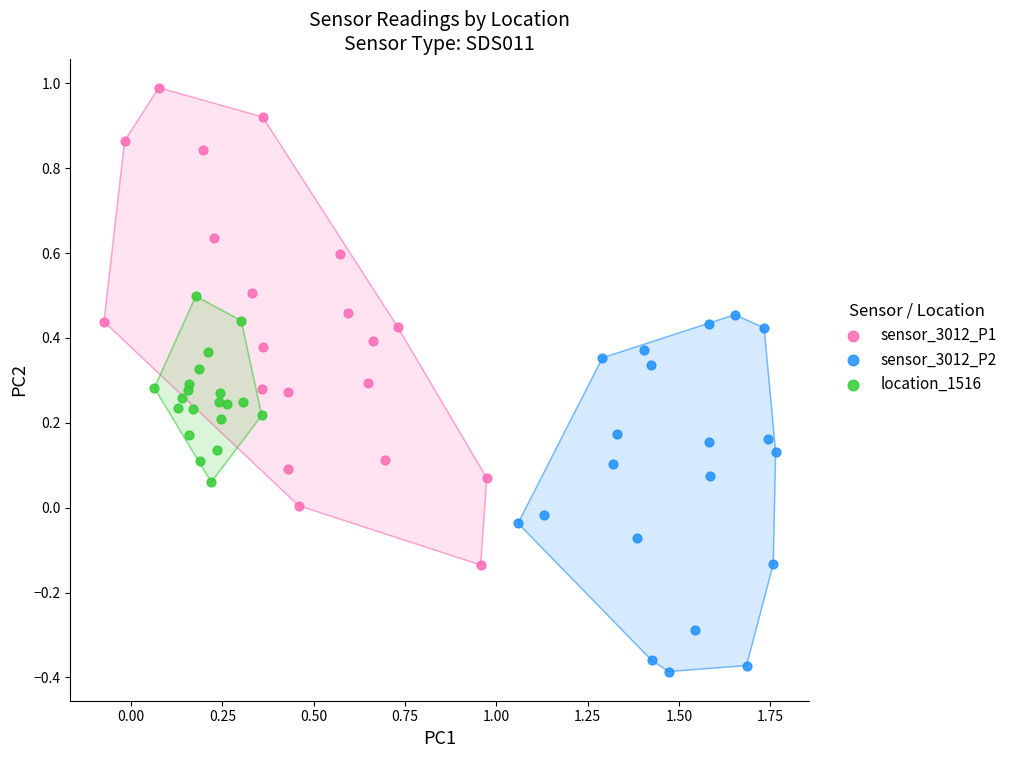

Which series reaches the maximum Y coordinate?

sensor_3012_P1